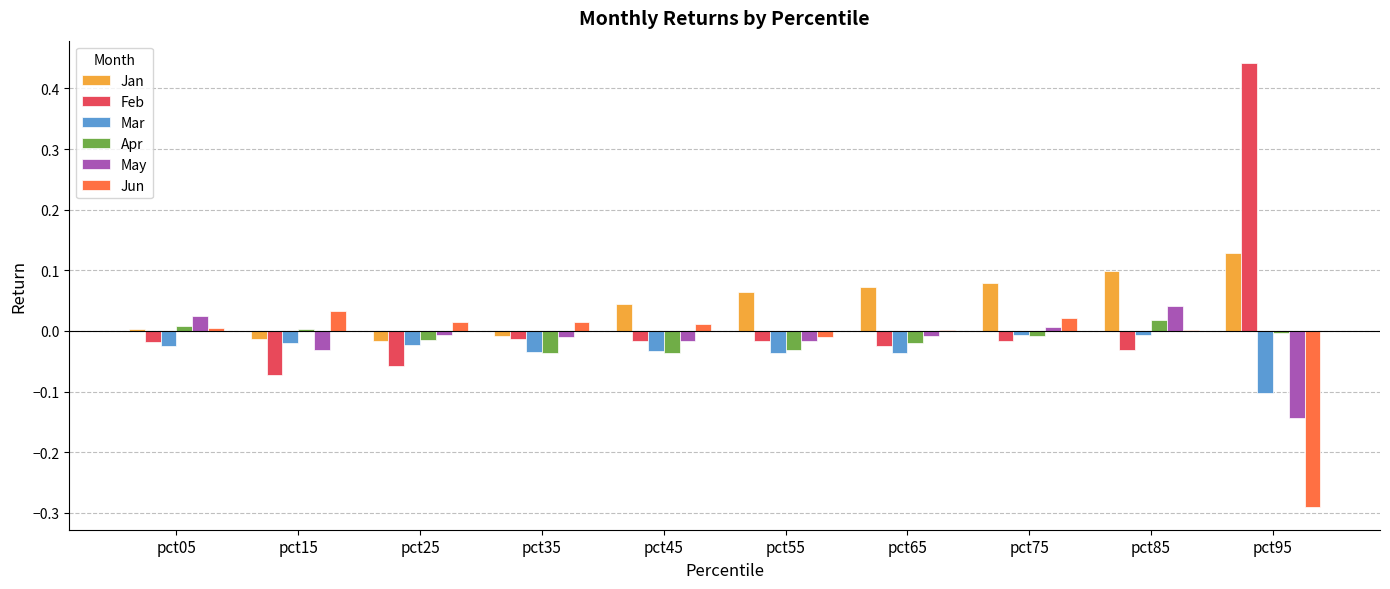

Which label corresponds to the largest value in the chart?

pct95